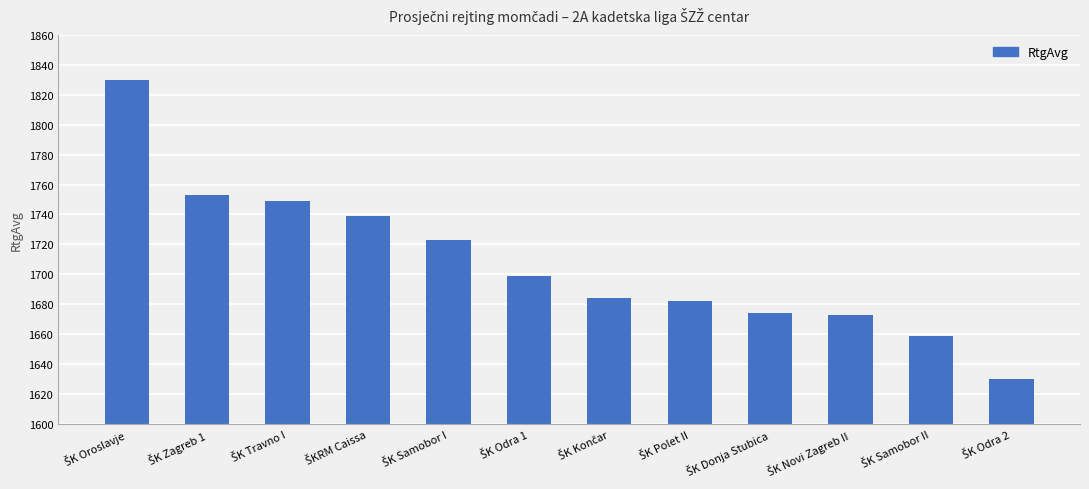

What is the value of the 3rd bar from the left?

1749